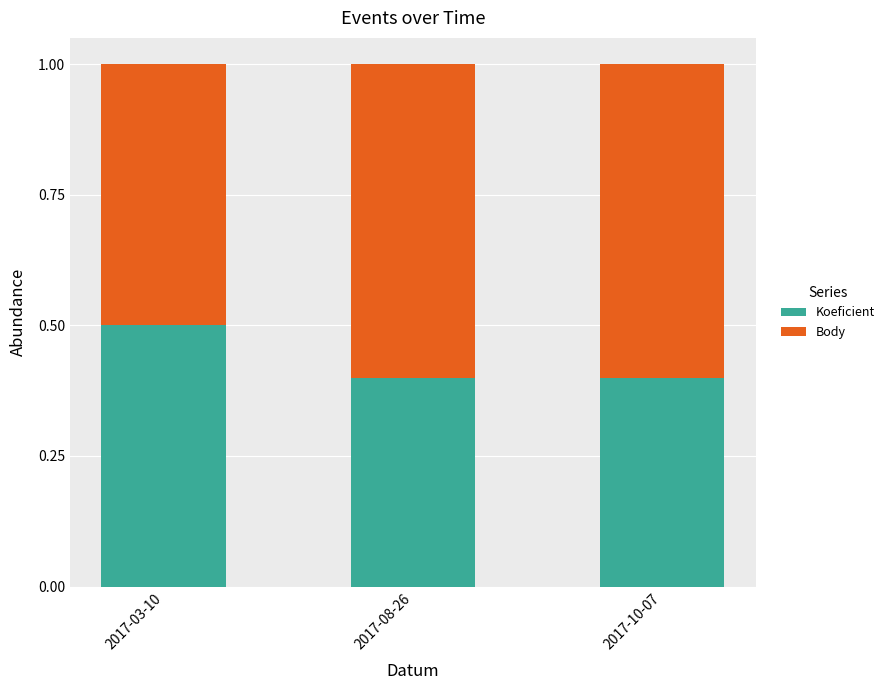

What is the total value across all series at 2017-08-26?

1.0